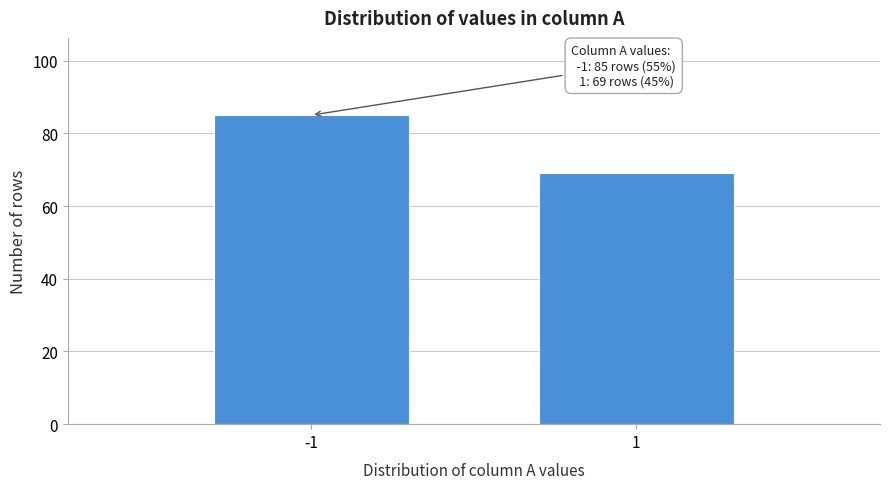

Reading left to right, extract all data points from this chart.

-1=85	1=69